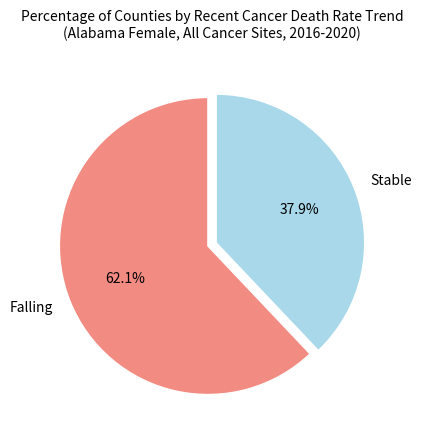

What is the smallest slice in the pie chart?

Stable